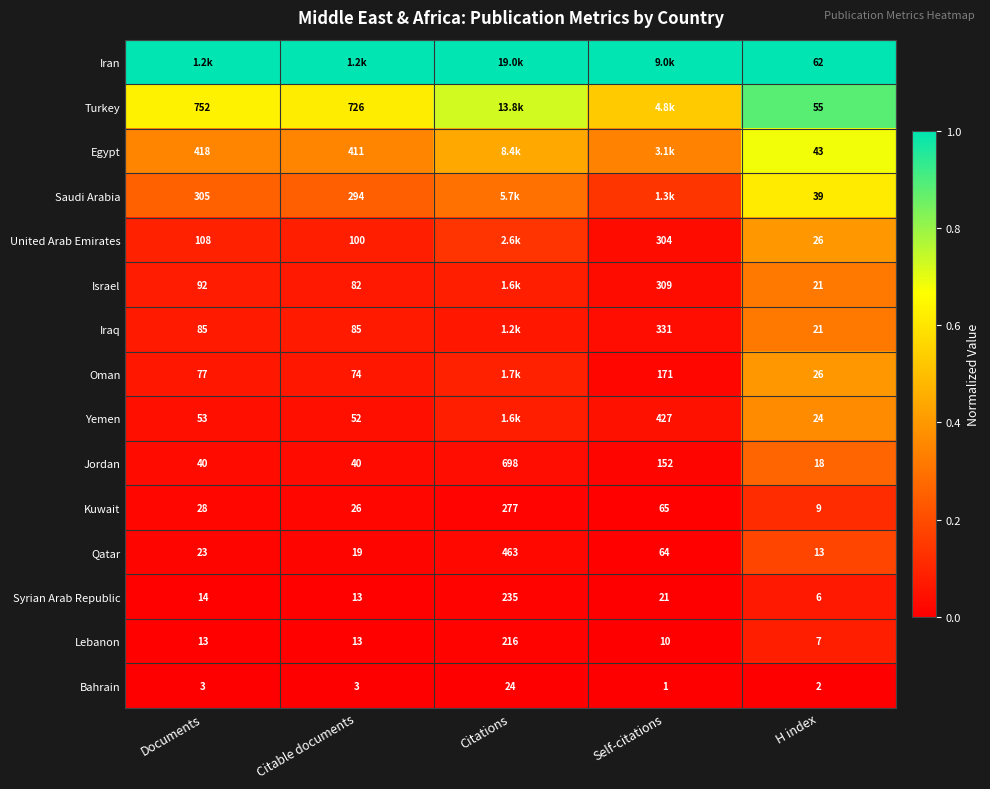

Where is Qatar nearest to the value 238?

Self-citations